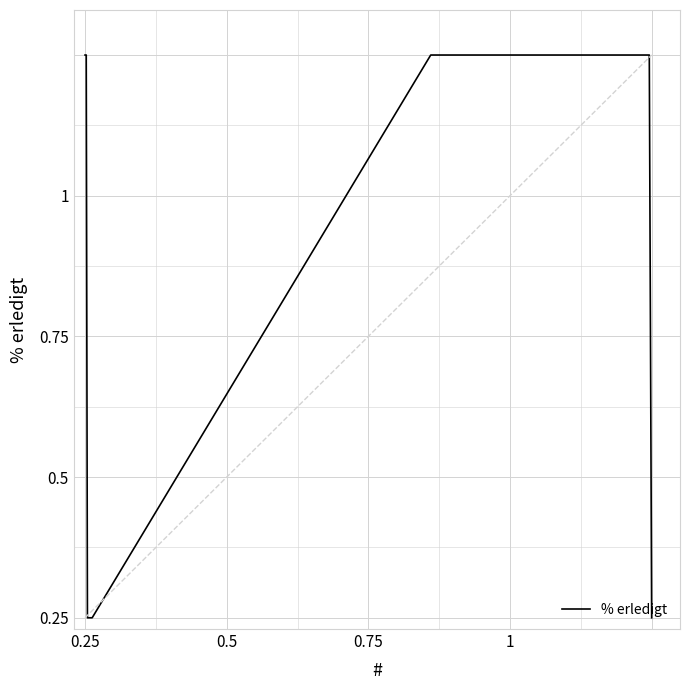

Does the chart have visible grid lines?

Yes